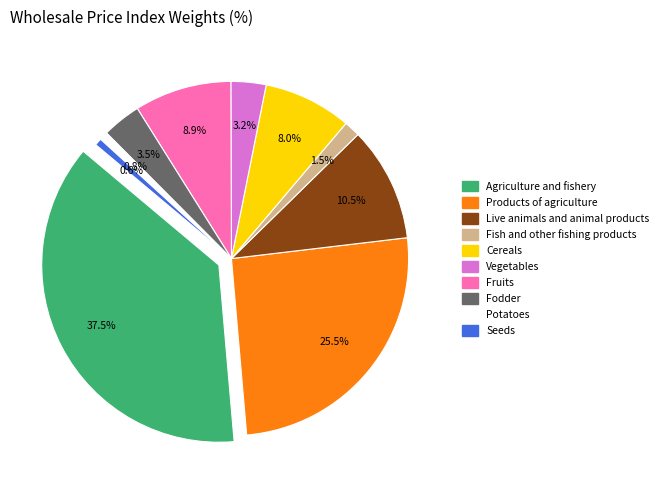

To the nearest percent, what is the difference between the largest and smallest slice percentages?

37%